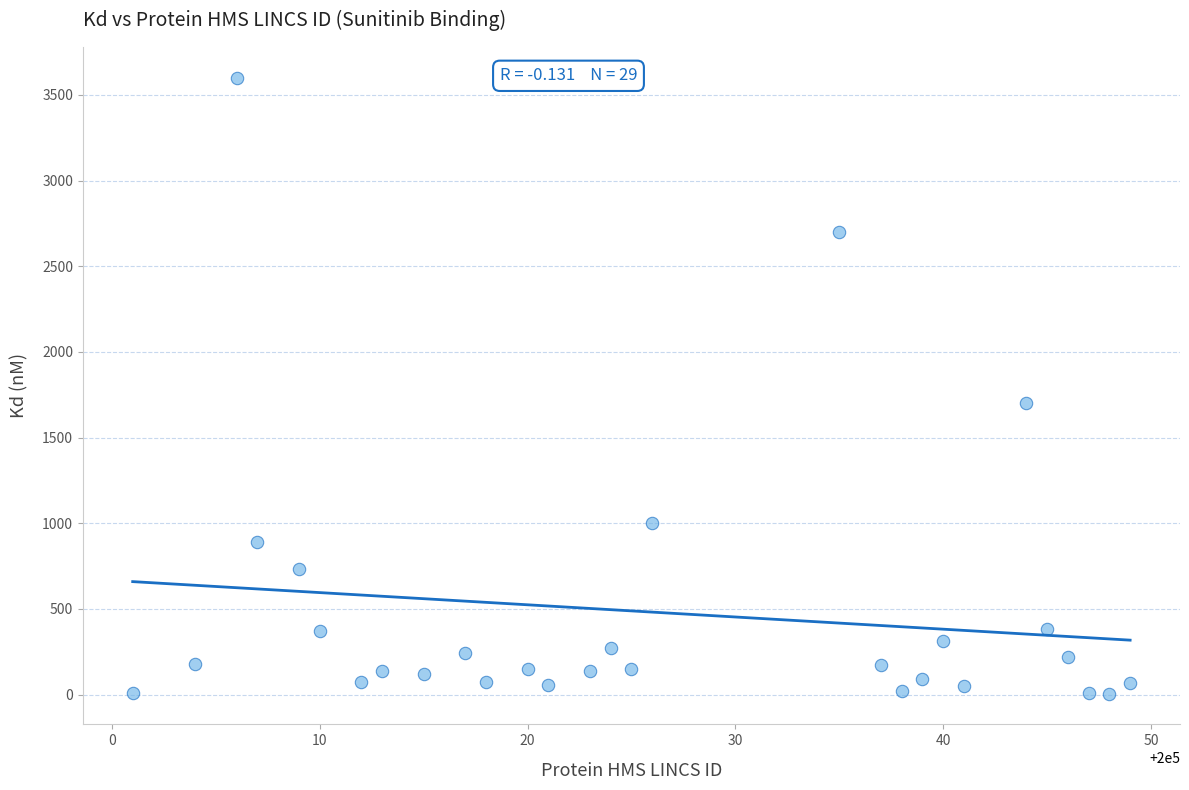

What is the range of X values (max minus min)?

48.0